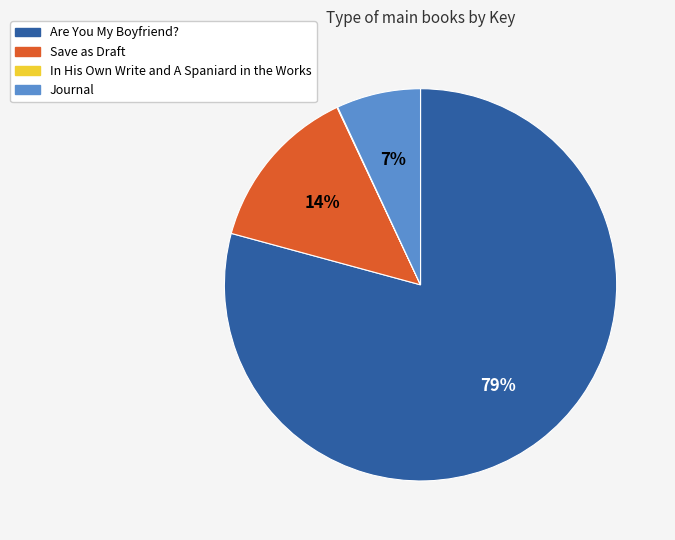

Combined, do Are You My Boyfriend? and Journal account for over 50%?

Yes